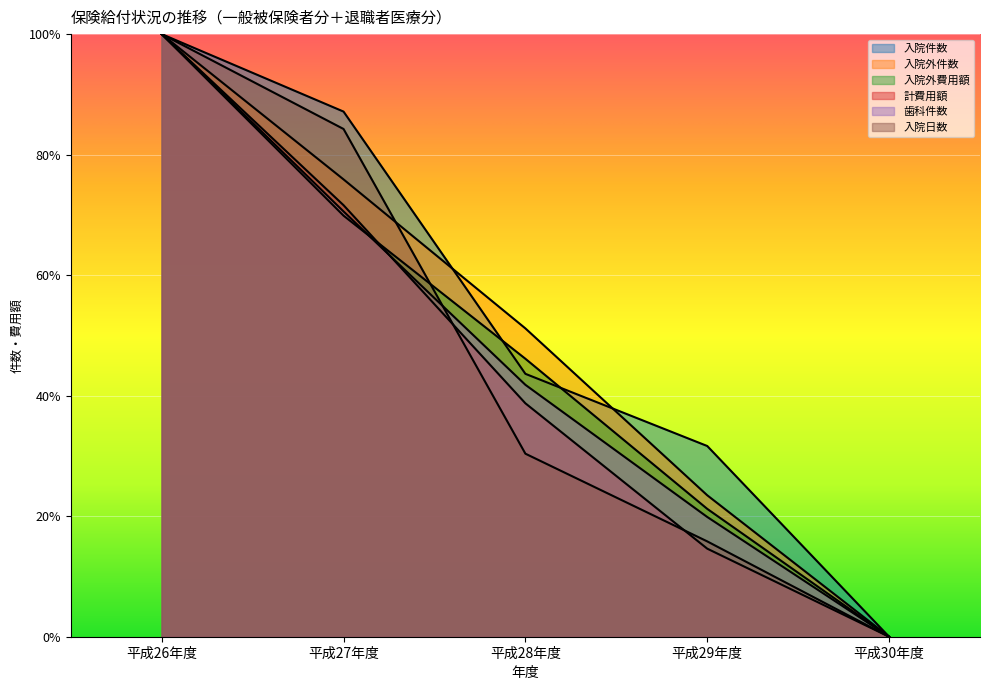

How many 入院外件数 values are between 0 and 1?

5